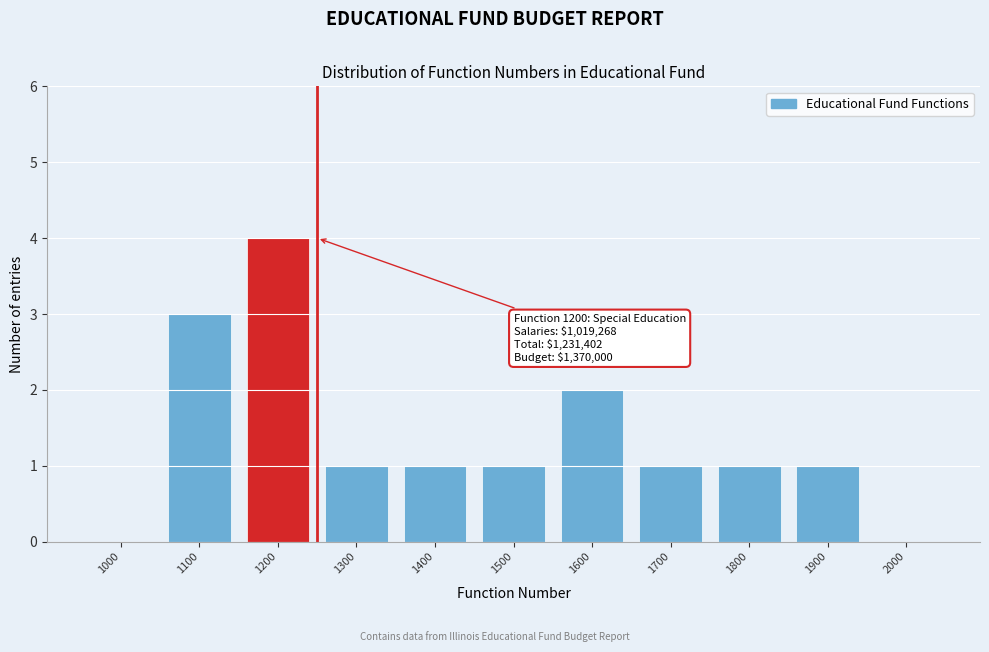

Reading left to right, what are all the values shown in this chart?

1000=0	1100=3	1200=4	1300=1	1400=1	1500=1	1600=2	1700=1	1800=1	1900=1	2000=0